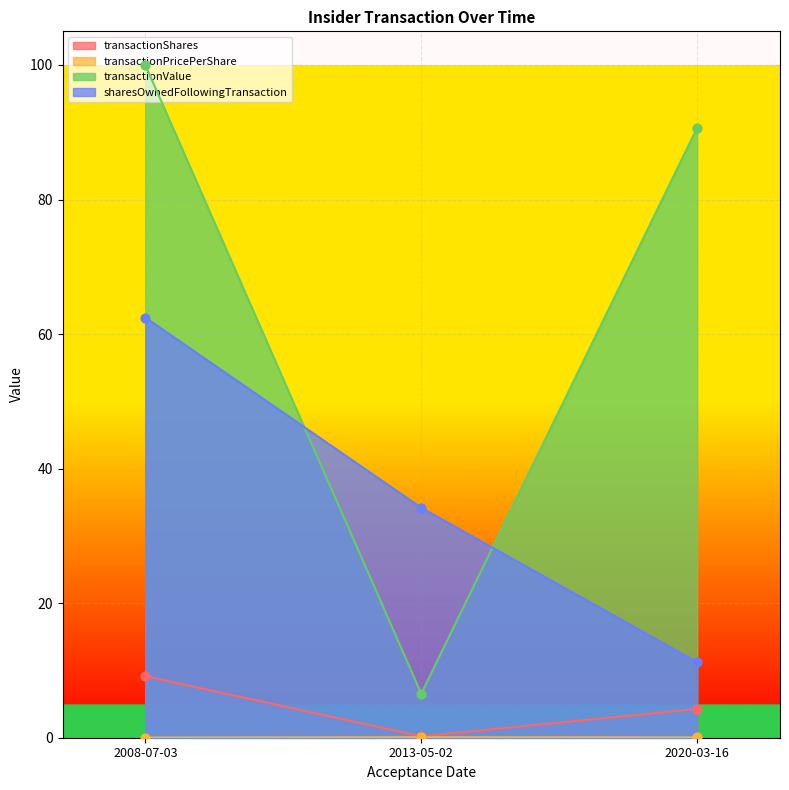

Which series reaches the minimum Y coordinate?

transactionPricePerShare